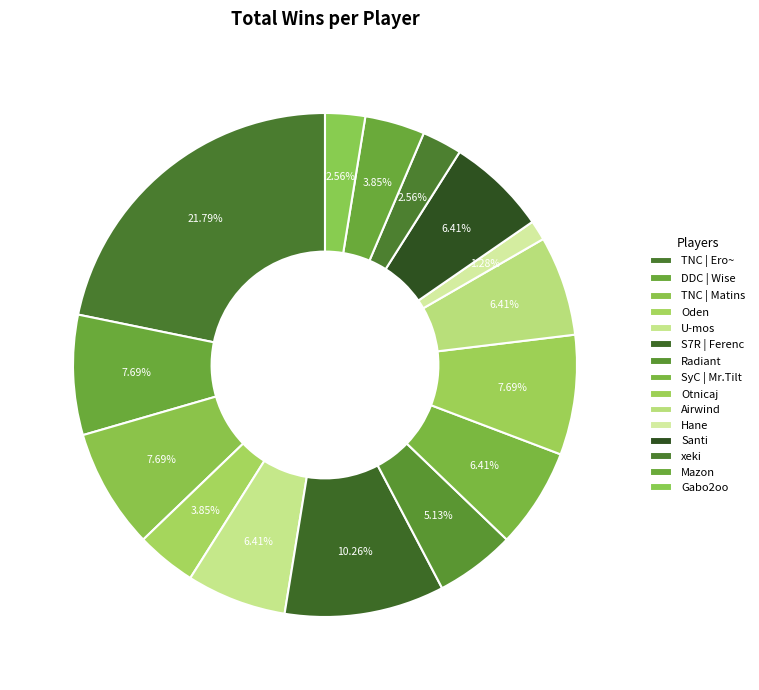

To the nearest percent, what portion does xeki represent?

3%